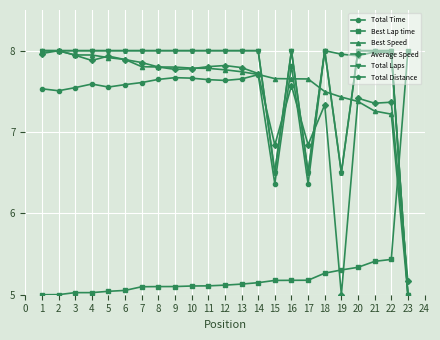

Is it true that Best Speed equals 4.5 at 3?

False